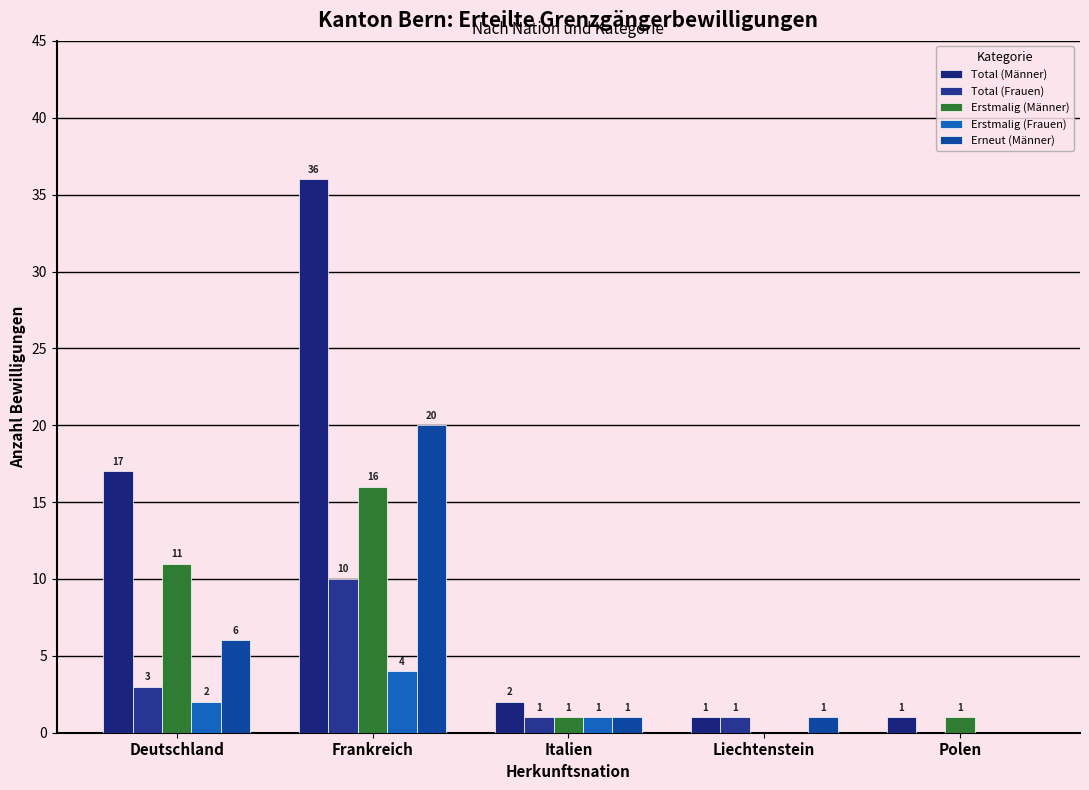

Which series has the largest total across all categories?

Total (Männer)